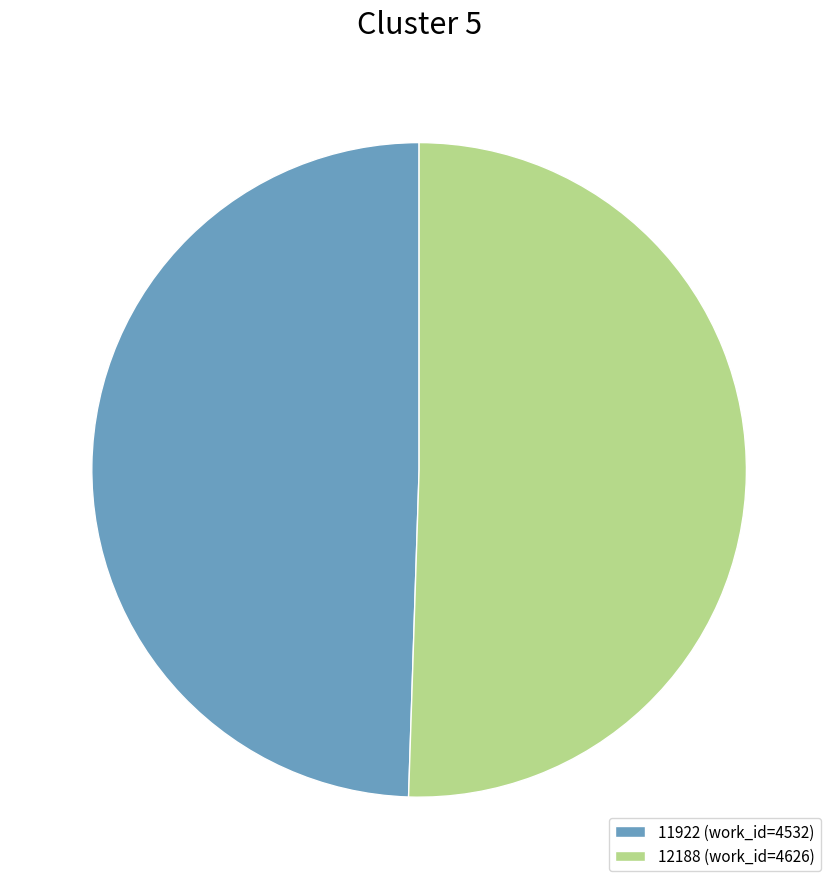

Rank the categories by value from highest to lowest.

12188, 11922